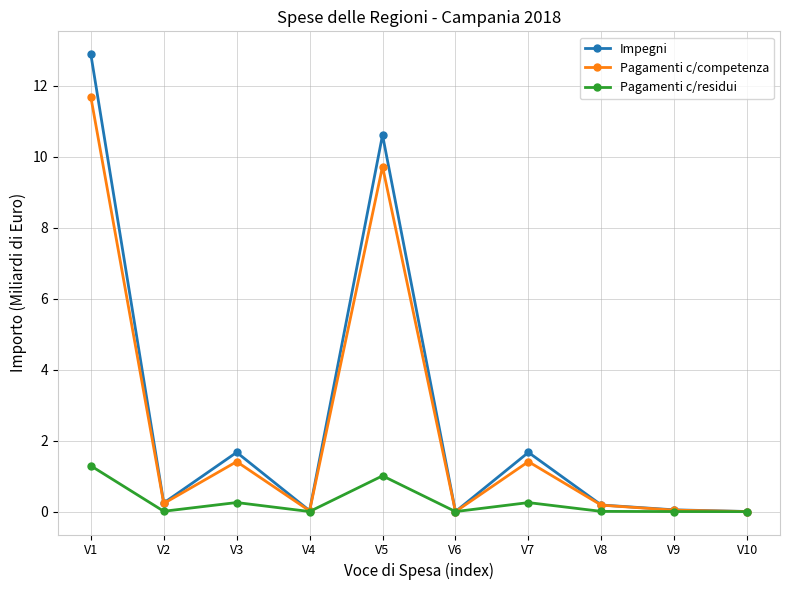

At which category is the sum across all series the highest?

V1